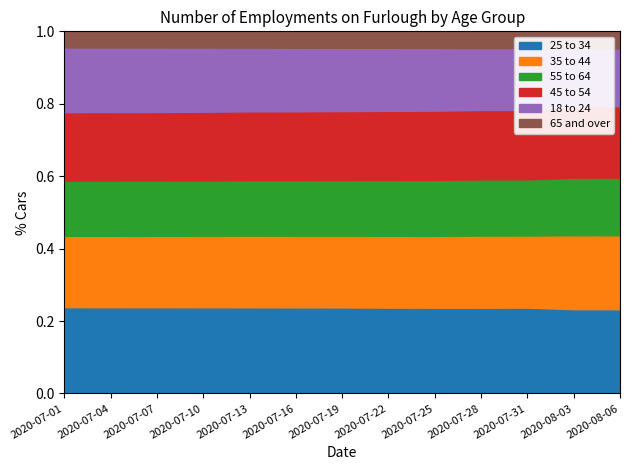

What is the total value across all series at 2020-07-10?

1.0